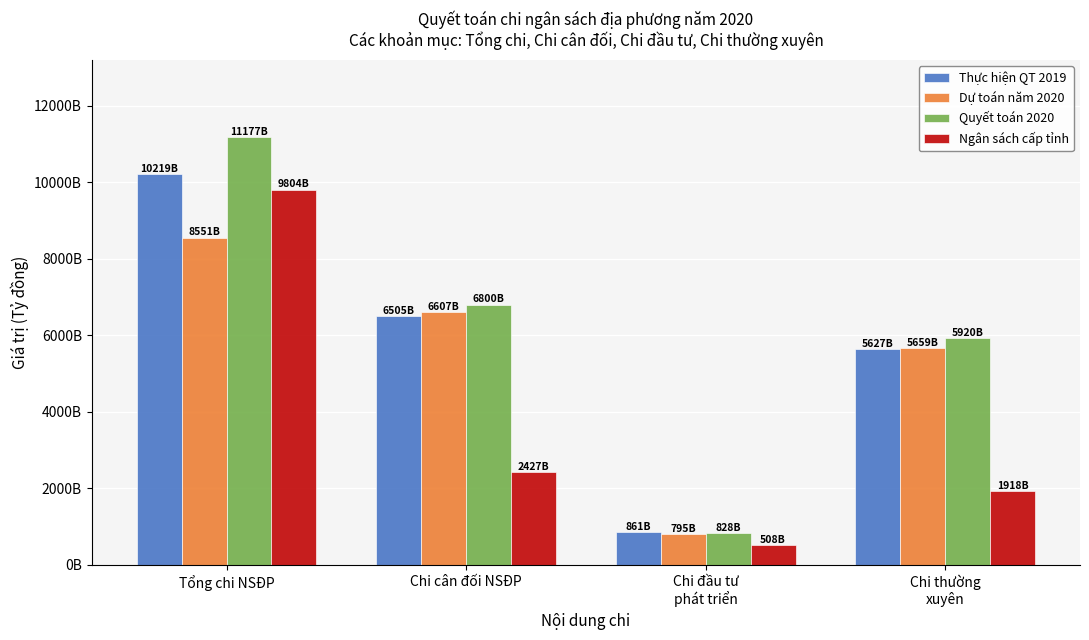

What position from the right is Chi cân đối NSĐP?

3